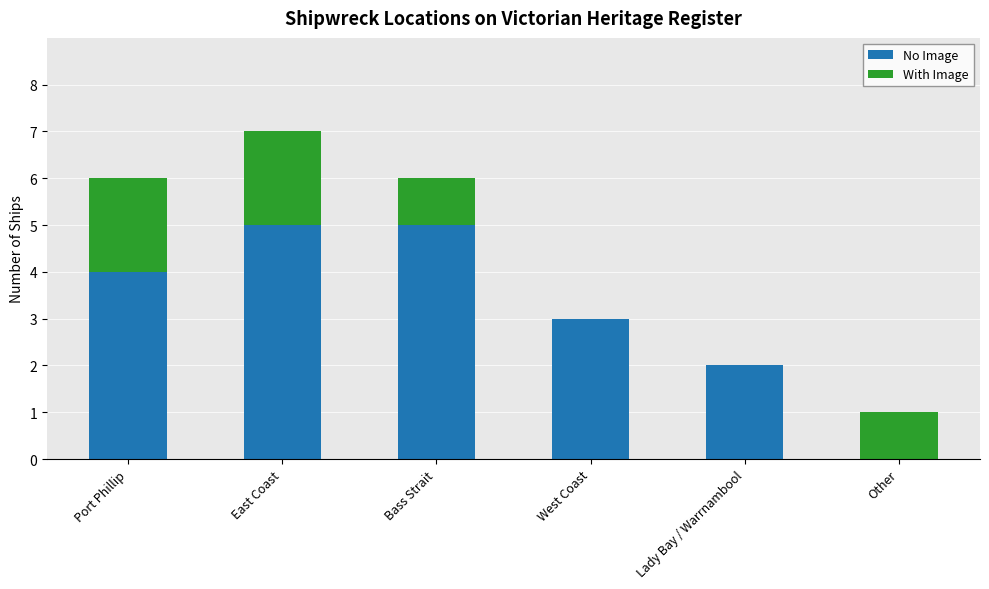

At which category is the sum across all series the highest?

East Coast